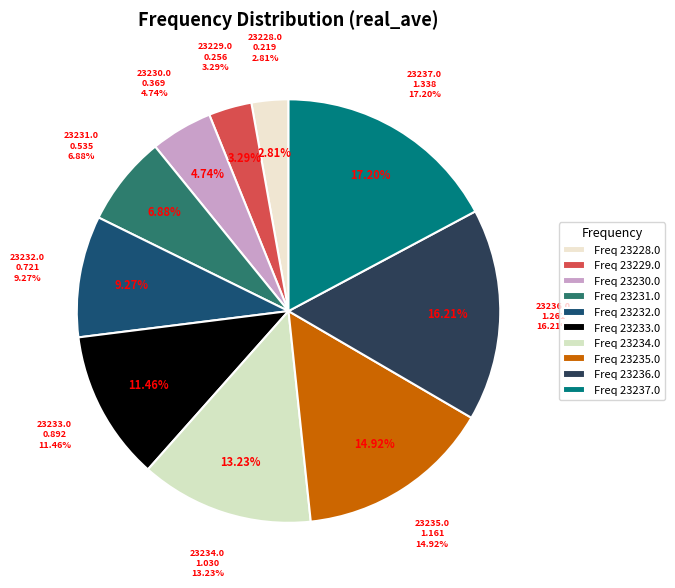

Rank the categories by value from highest to lowest.

23237.0, 23236.0, 23235.0, 23234.0, 23233.0, 23232.0, 23231.0, 23230.0, 23229.0, 23228.0